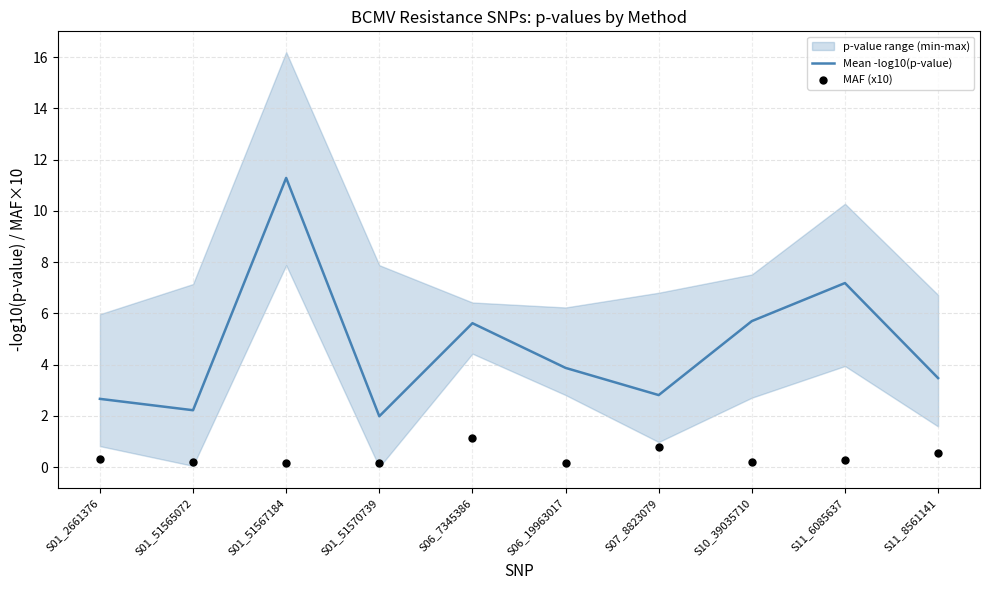

Is it true that Mean -log10(p-value) equals 16.5 at S01_51567184?

False